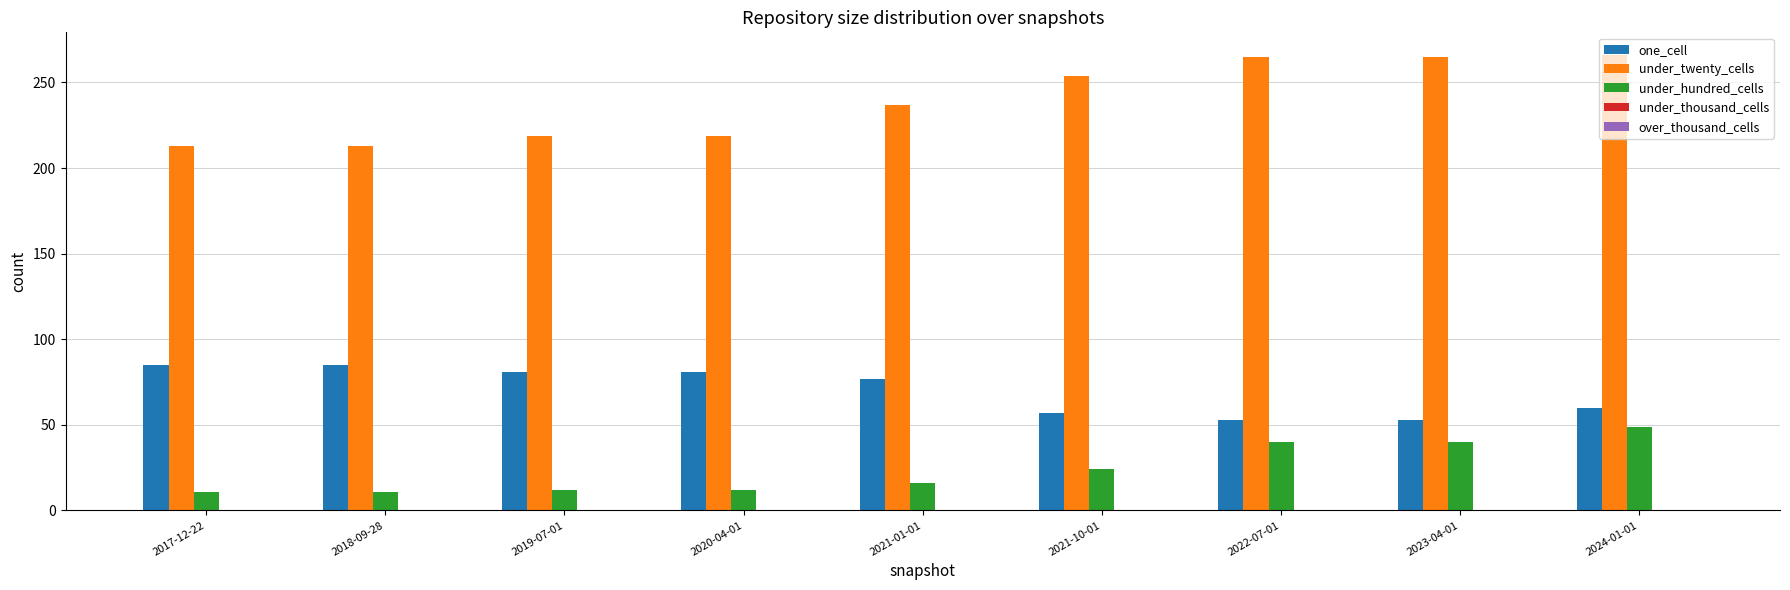

Between 2019-07-01 and 2024-01-01, which series saw the biggest shift?

under_twenty_cells